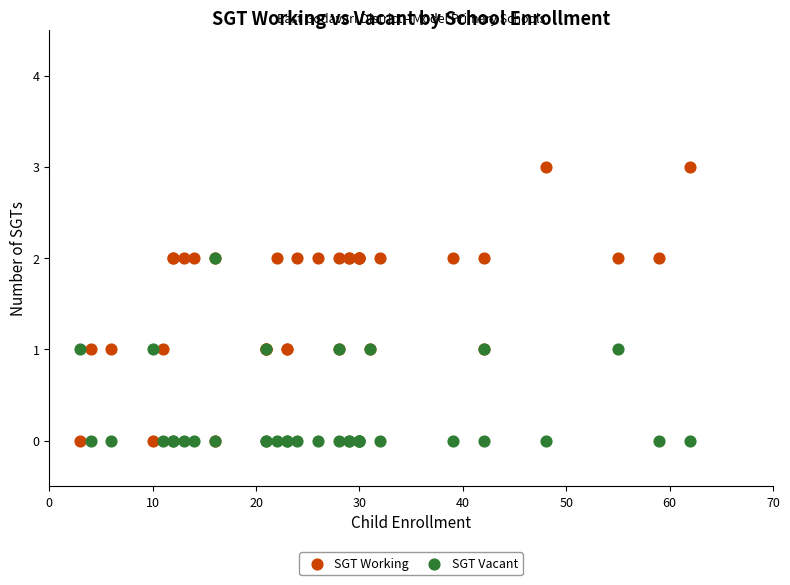

Which series has the largest Y range (max minus min)?

SGT Working